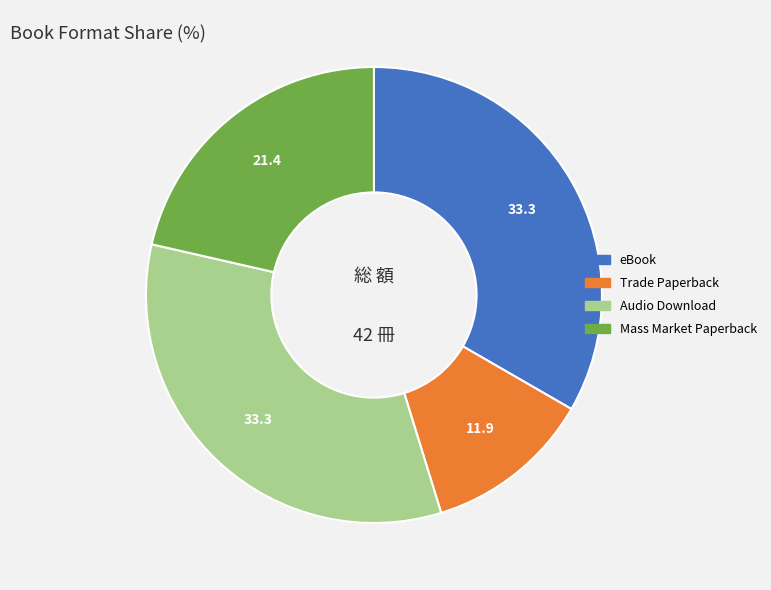

Does any single category account for the majority?

No